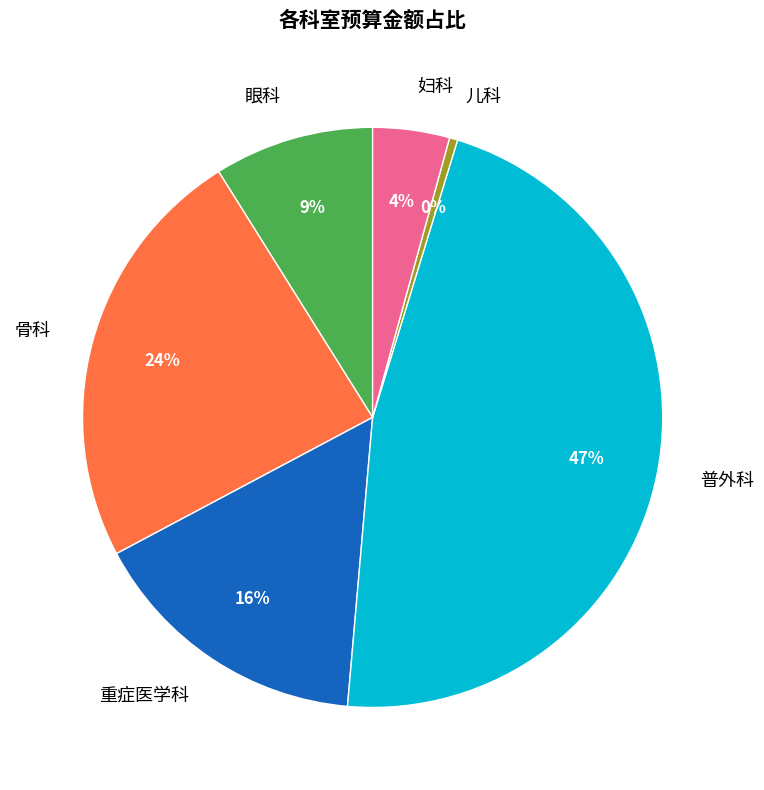

The 普外科 slice represents 6% of the pie. True or false?

False